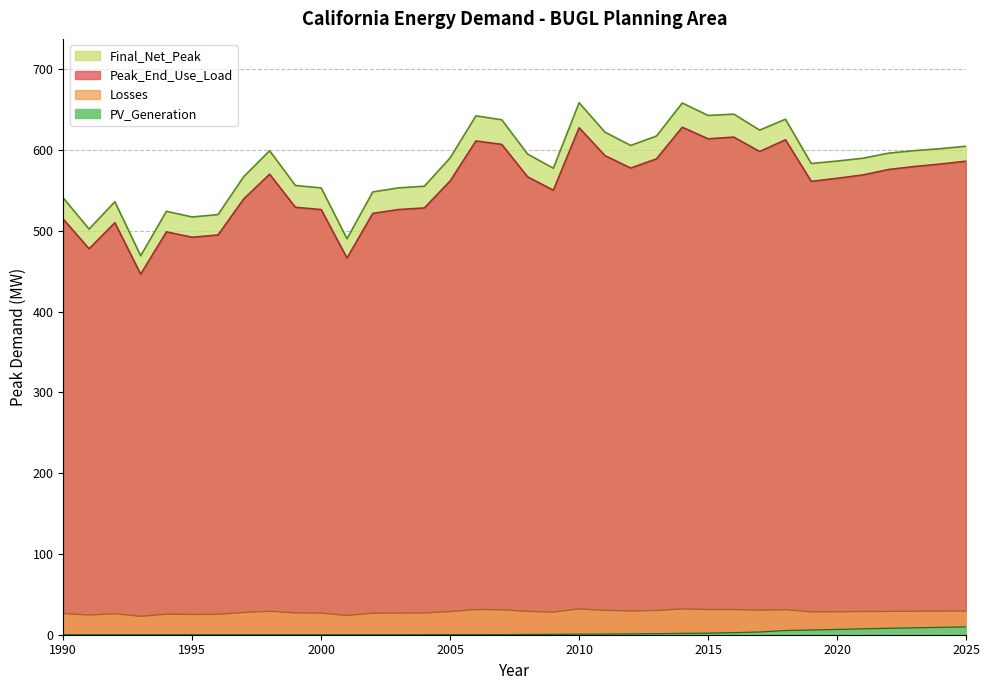

Rank the series at 2023 from lowest to highest value.

PV_Generation, Final_Net_Peak, Peak_End_Use_Load, Losses